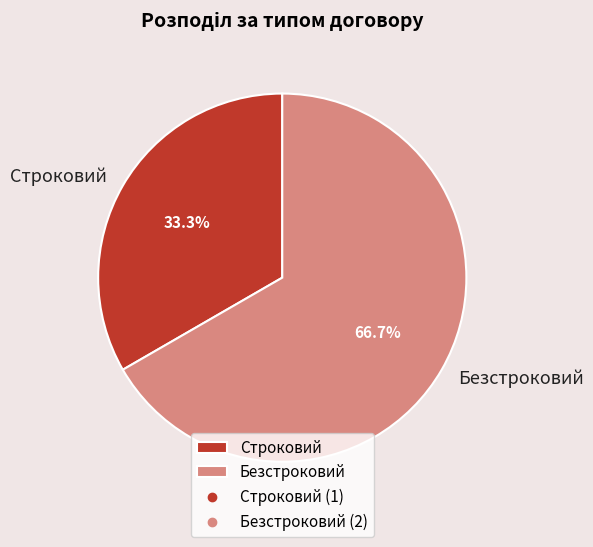

Do Безстроковий and Строковий together represent more than half of the pie?

Yes